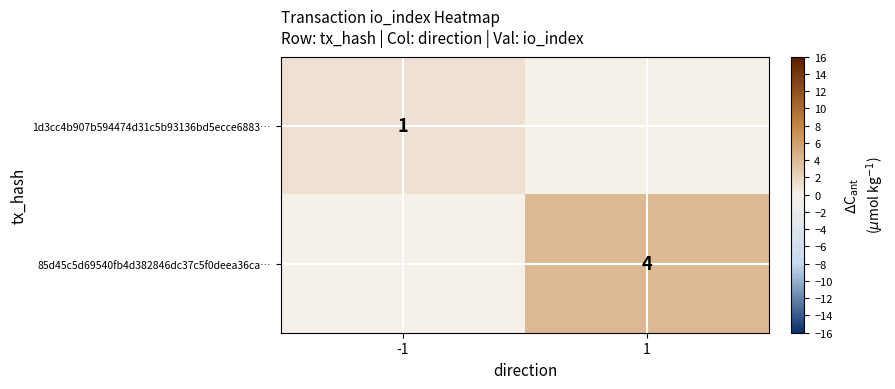

True or false: 1d3cc4b907b594474d31c5b93136bd5ecce6883… has a value of 2 at -1.

False